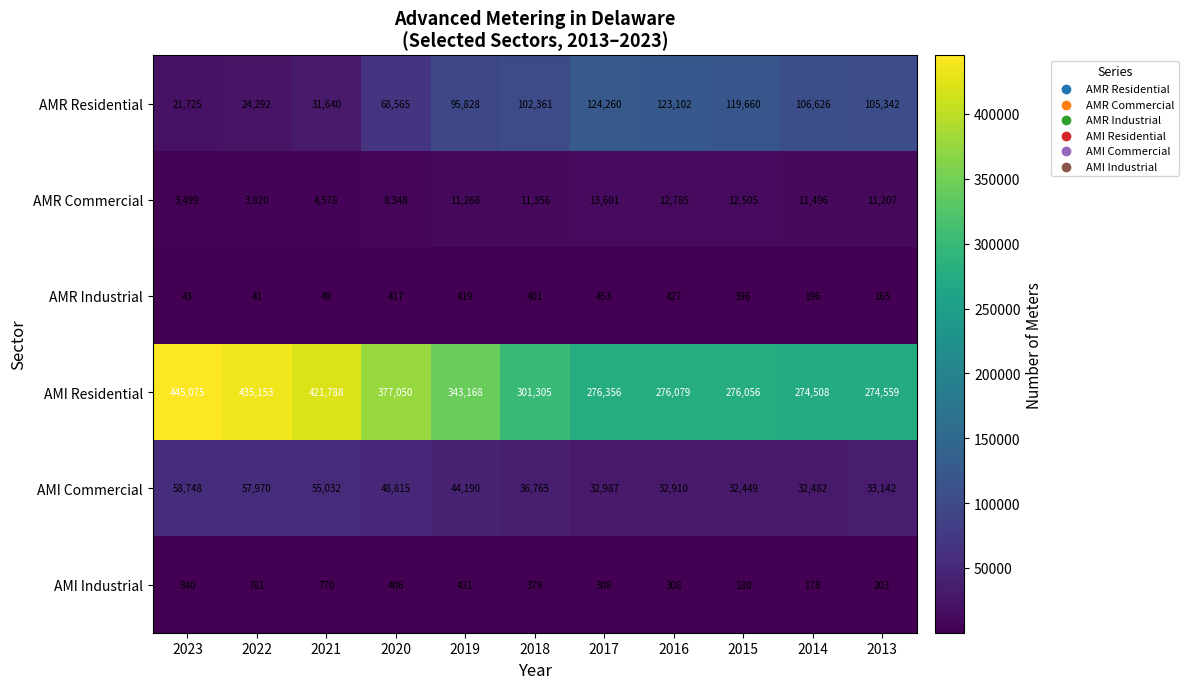

The AMI Residential series shows 410258 at 2014. True or false?

False